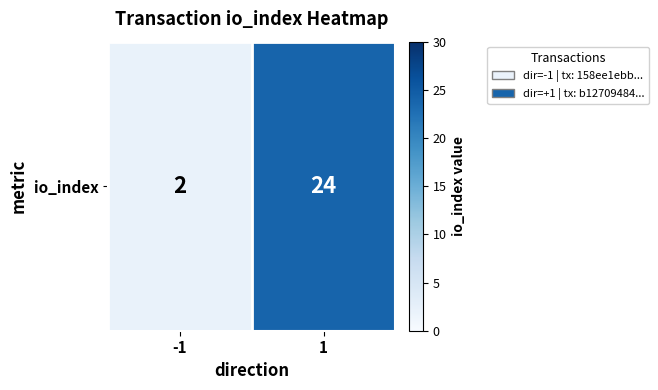

Reading left to right, list all the values displayed in this chart.

-1=2	1=24